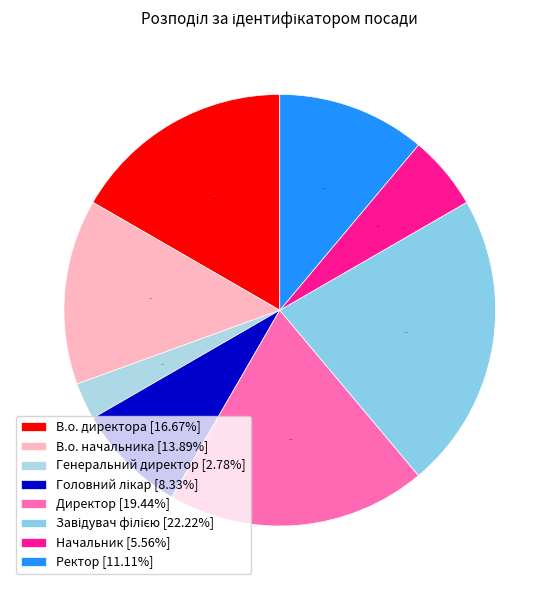

Is the sum of Генеральний директор and В.о. начальника greater than half?

No